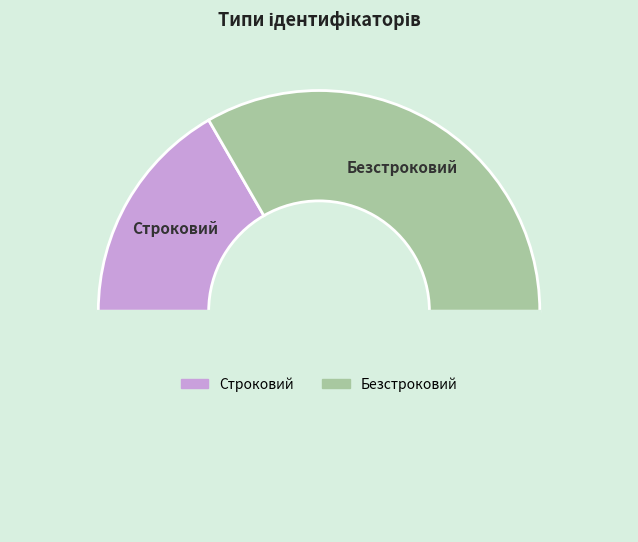

Count the number of slices in the pie.

3